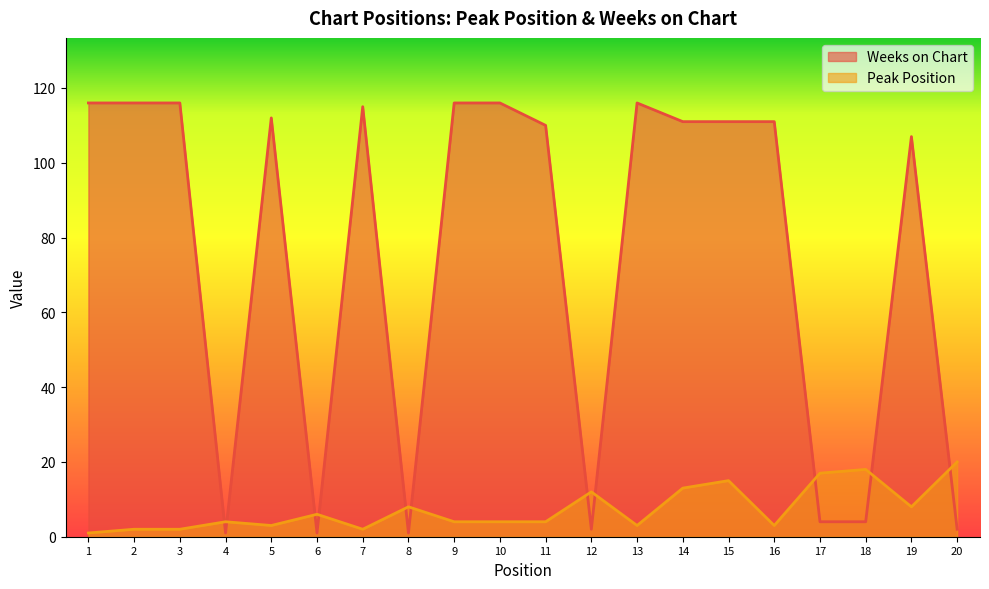

Which series changed the most between 8 and 17?

Peak Position